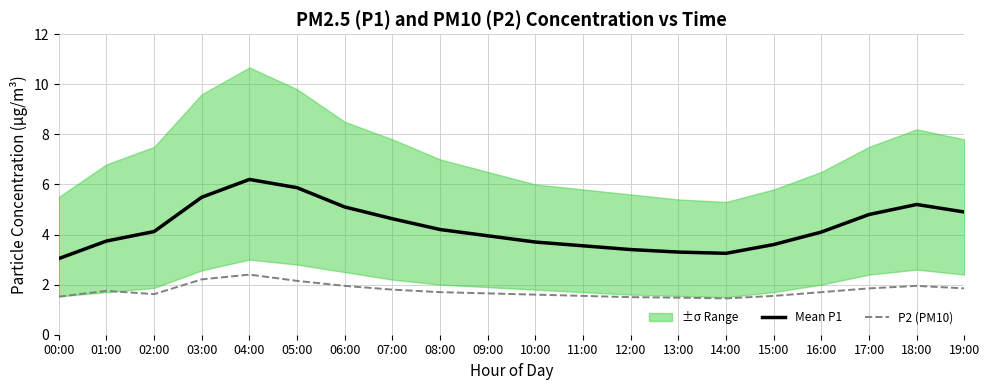

What is the difference between the second highest and second lowest values in the P2 (PM10) series?

0.7